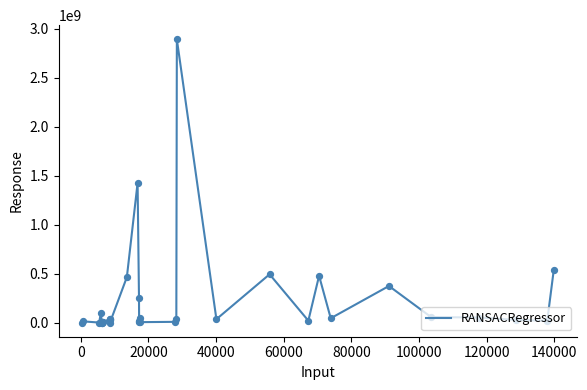

What is the difference between the maximum and minimum values?

2892044000